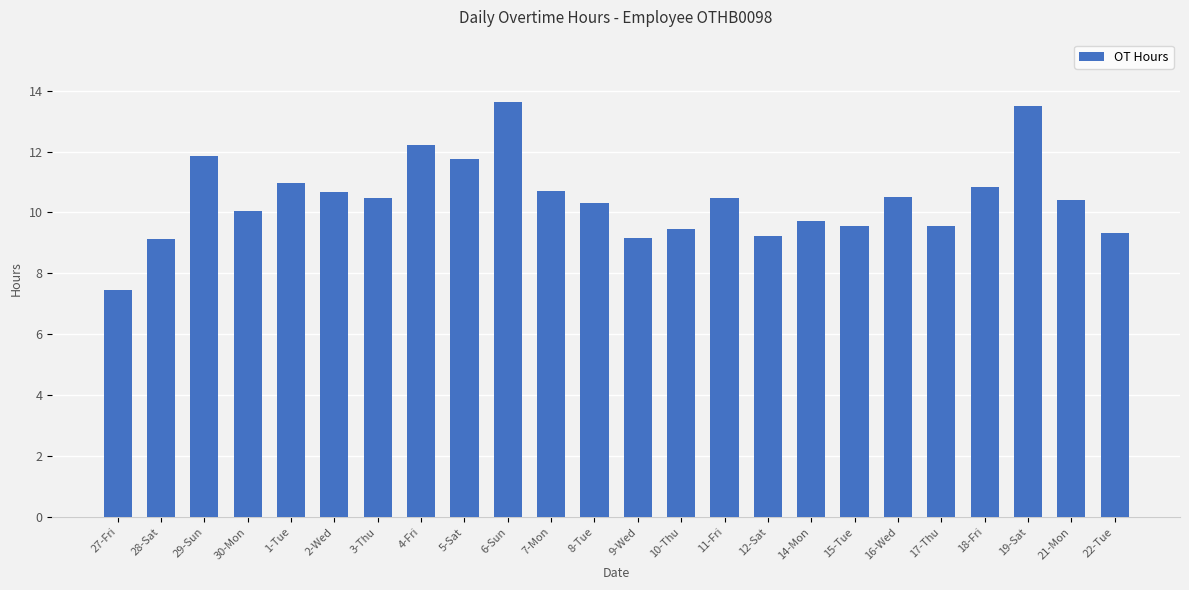

Which has a higher value, 19-Sat or 5-Sat?

19-Sat